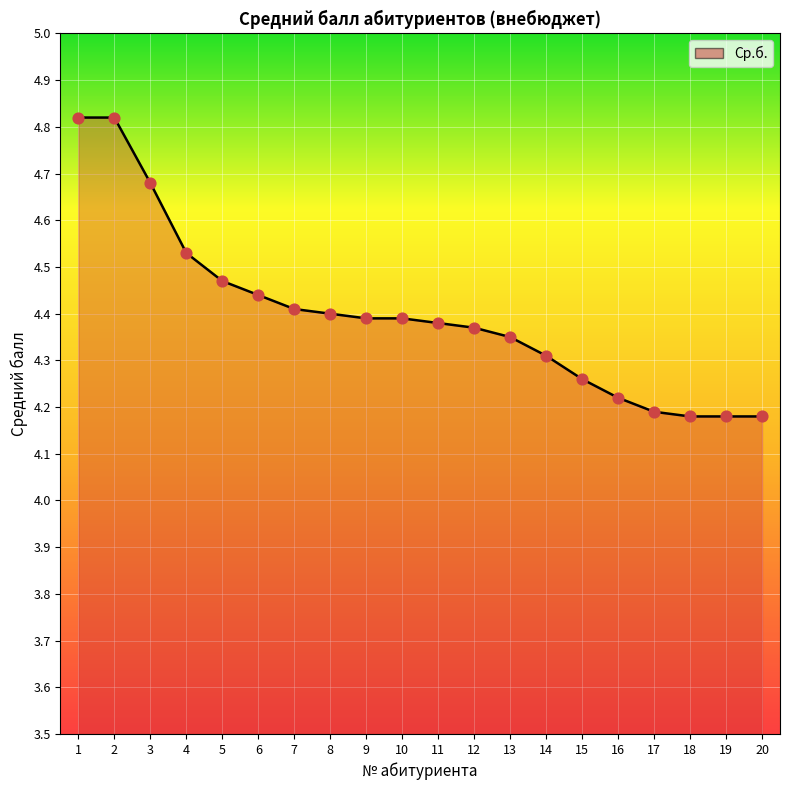

Approximately how many times larger is the value at 5 compared to 1?

0.9